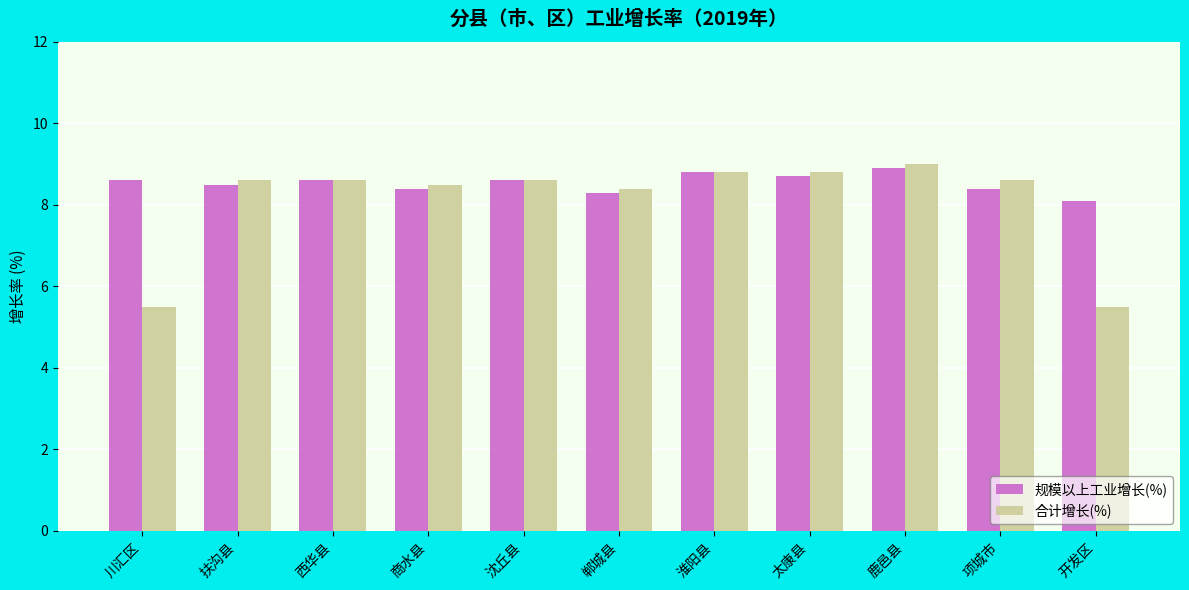

Rank the series by their maximum value, from lowest to highest.

规模以上工业增长(%), 合计增长(%)